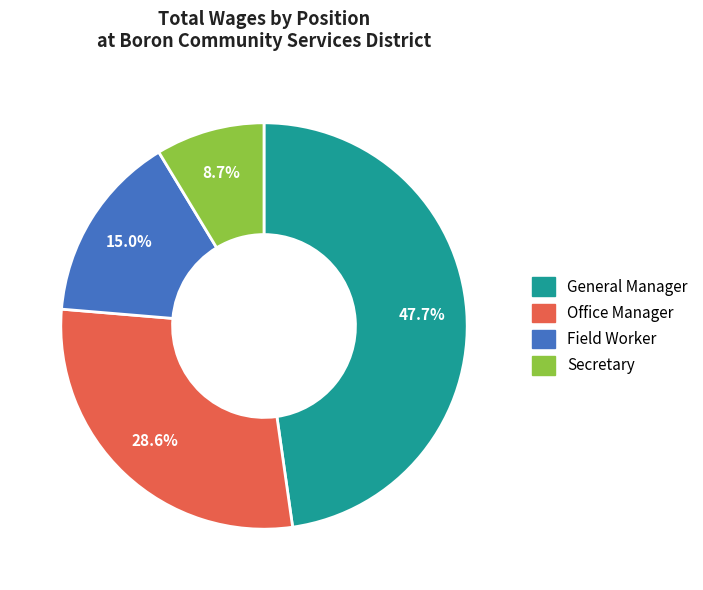

What is the ratio of the value at Secretary to the value at Office Manager?

0.3